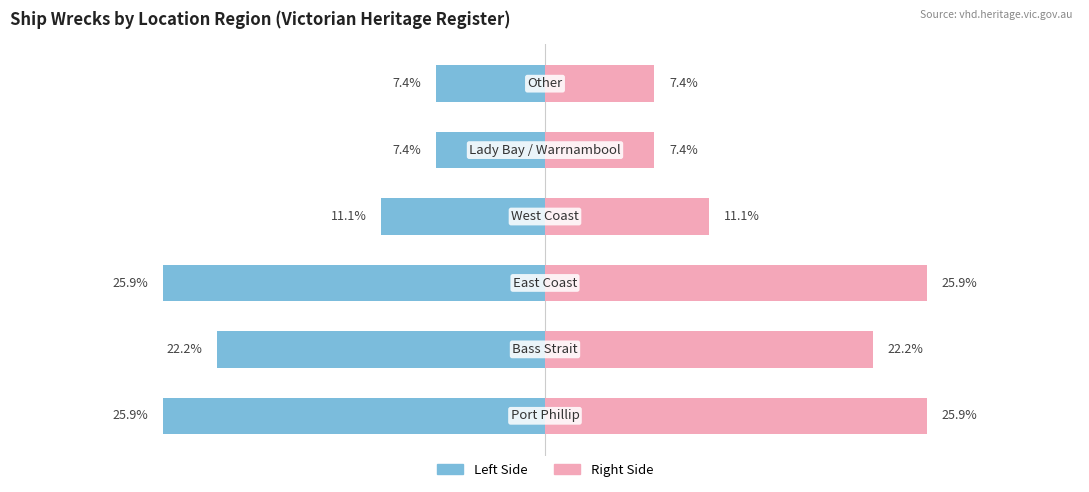

Reading right to left, transcribe all the data shown in this chart.

Victorian Heritage Register: 5=-7.4	4=-7.4	3=-11.1	2=-25.9	1=-22.2	0=-25.9
Count (Right): 5=7.4	4=7.4	3=11.1	2=25.9	1=22.2	0=25.9